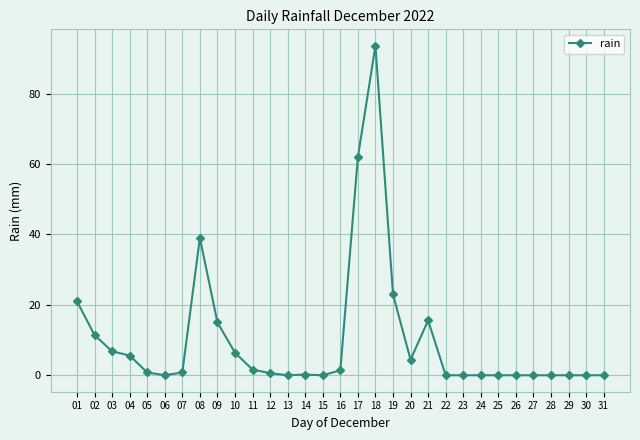

Between 08 and 01, which is larger?

08